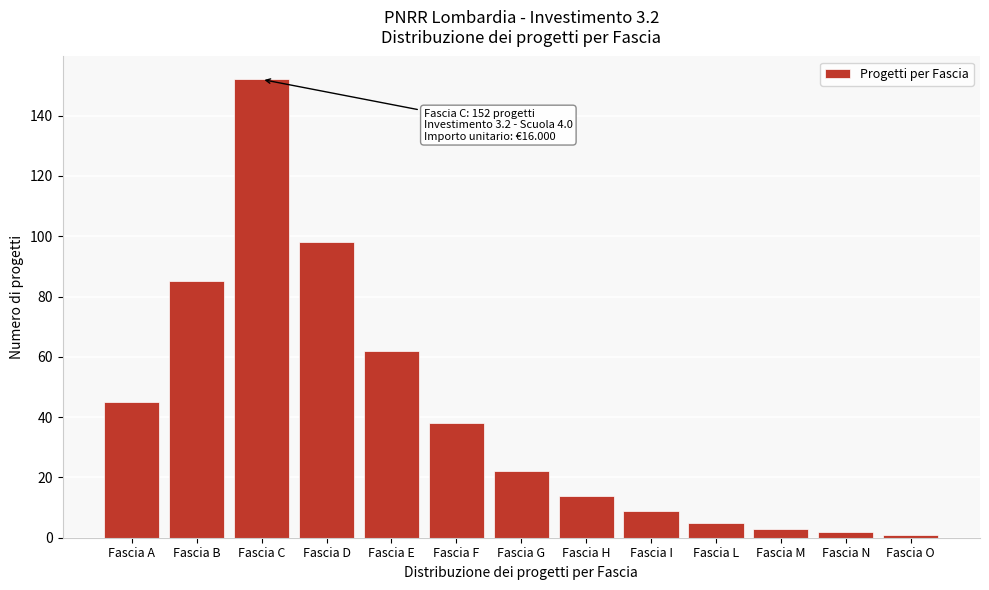

Reading left to right, extract all data points from this chart.

45	85	152	98	62	38	22	14	9	5	3	2	1